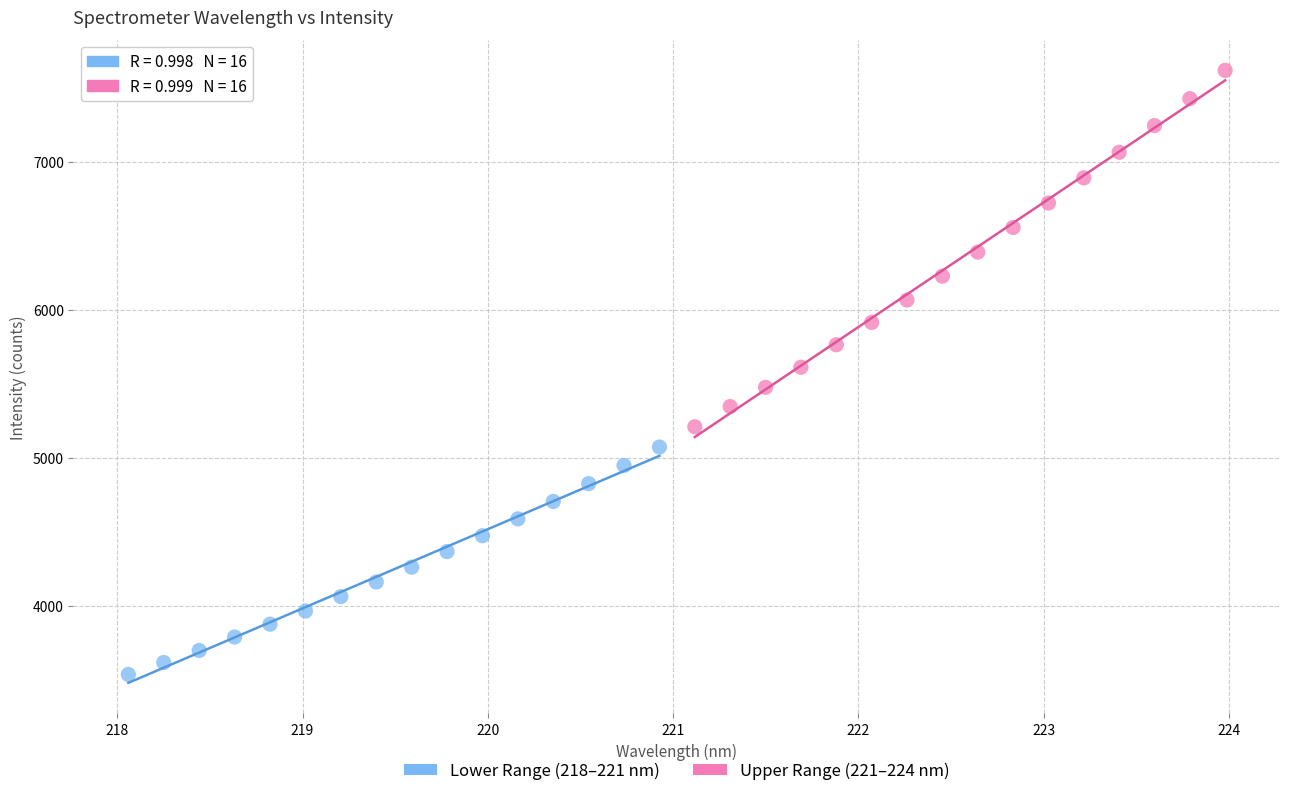

Which series reaches the minimum Y coordinate?

Lower Range (218–221 nm)